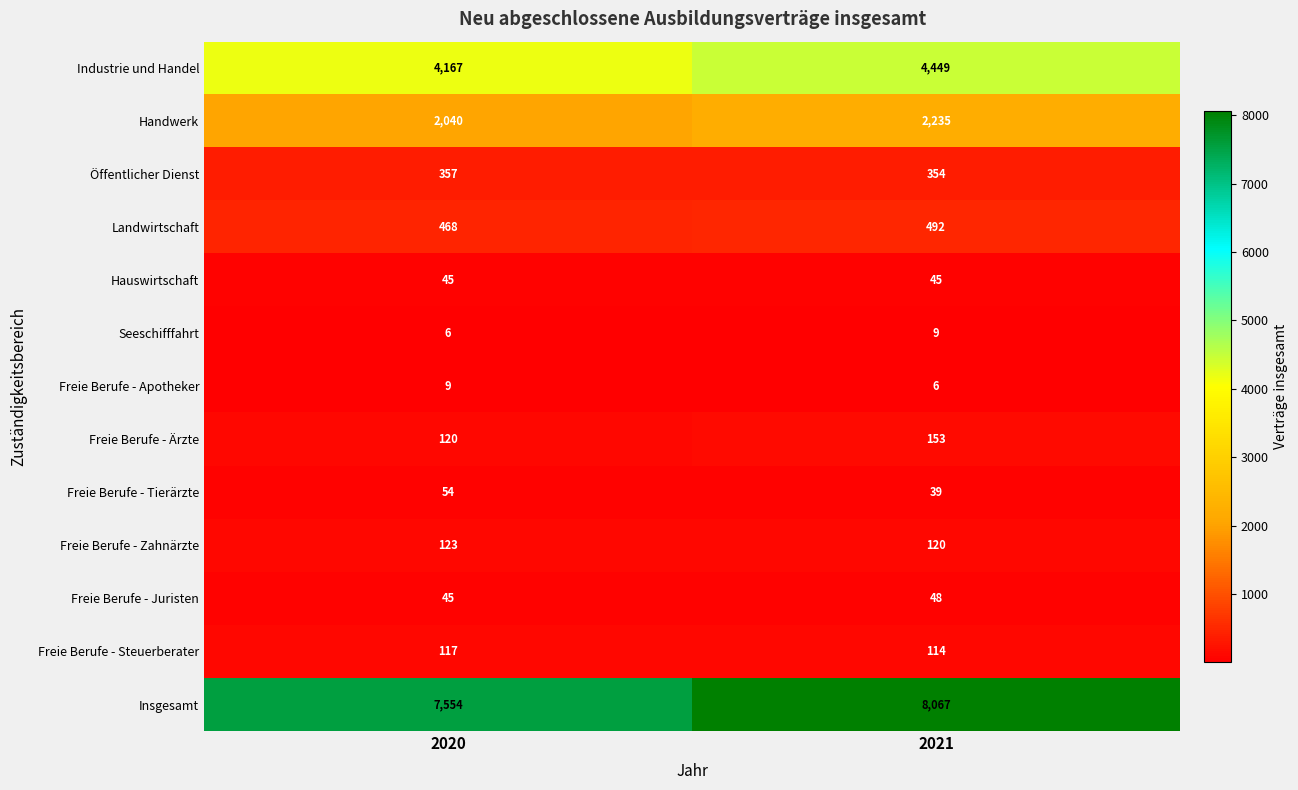

Where is Freie Berufe - Juristen nearest to the value 46?

2020